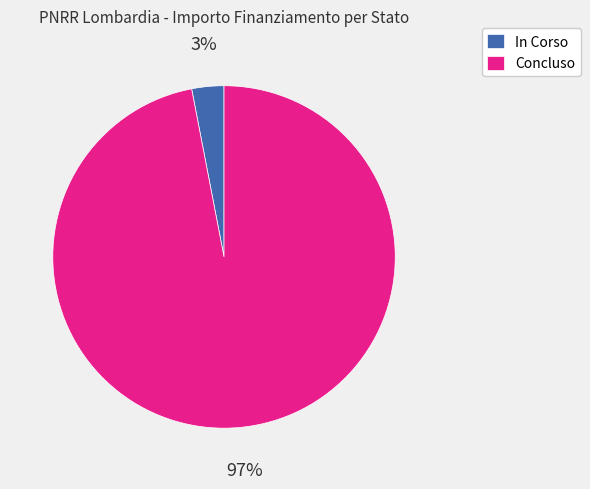

Which slice is the smallest?

In Corso